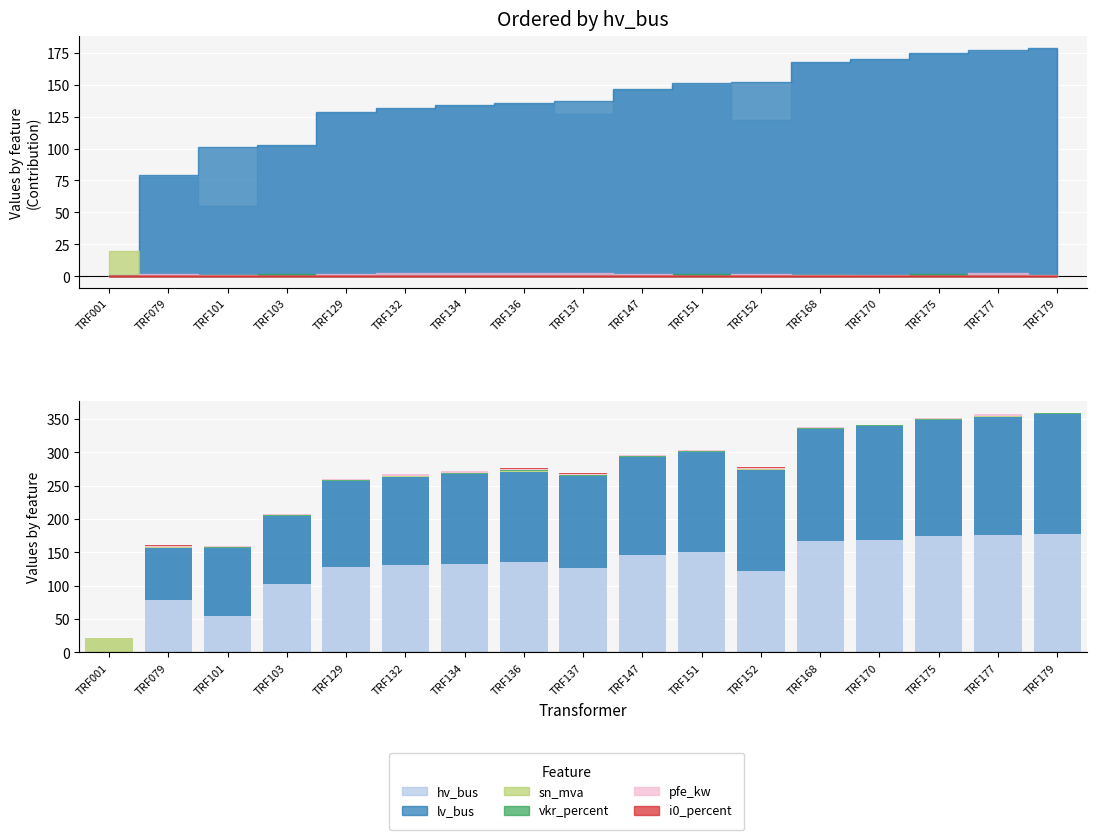

At which label is hv_bus closest to 89?

TRF079